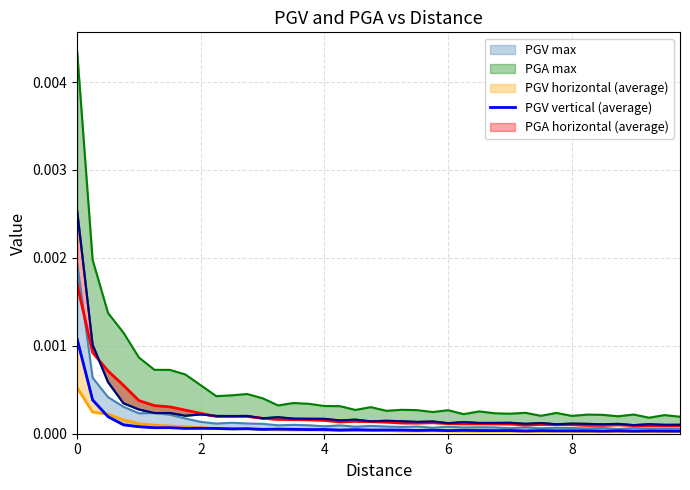

True or false: the data shows 0.0 at 9.

False